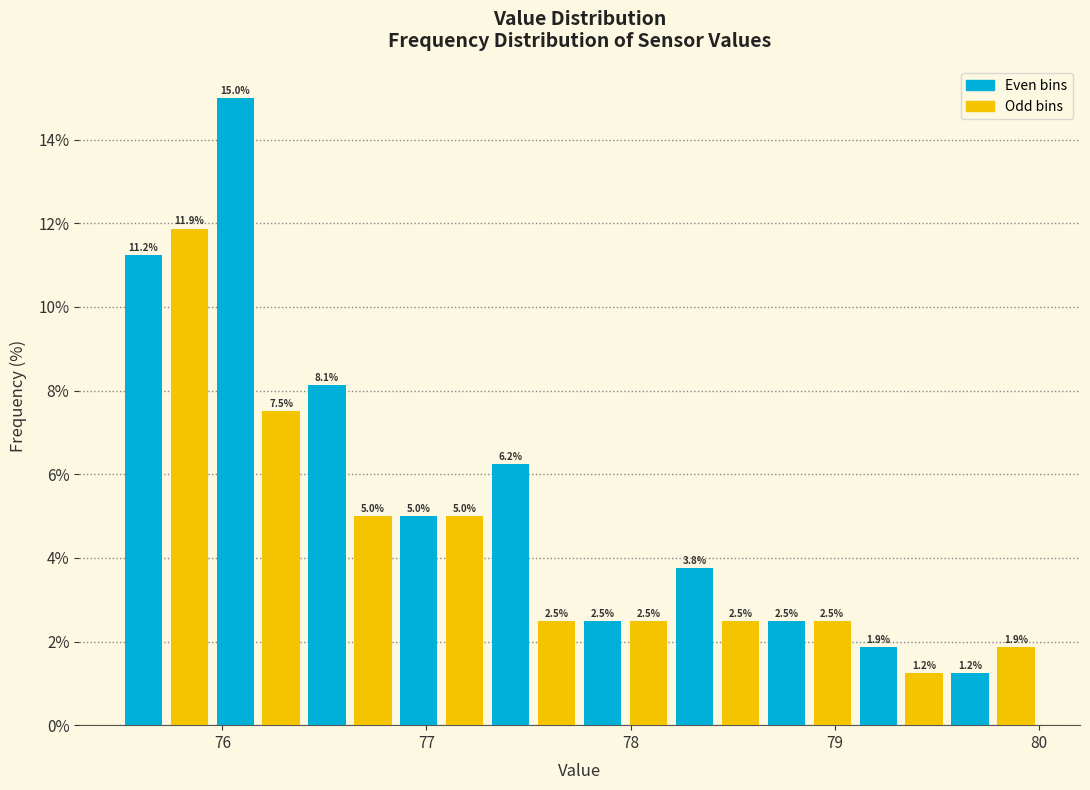

Read against the x-axis, roughly where is the centre of the tallest bar?

76.1